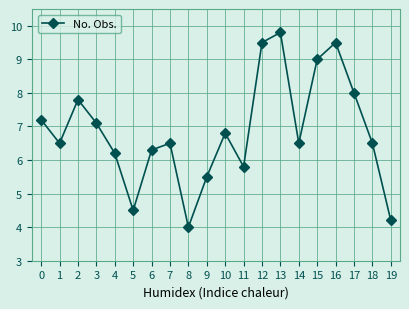

Reading left to right, extract all data points from this chart.

7.2	6.5	7.8	7.1	6.2	4.5	6.3	6.5	4.0	5.5	6.8	5.8	9.5	9.8	6.5	9.0	9.5	8.0	6.5	4.2